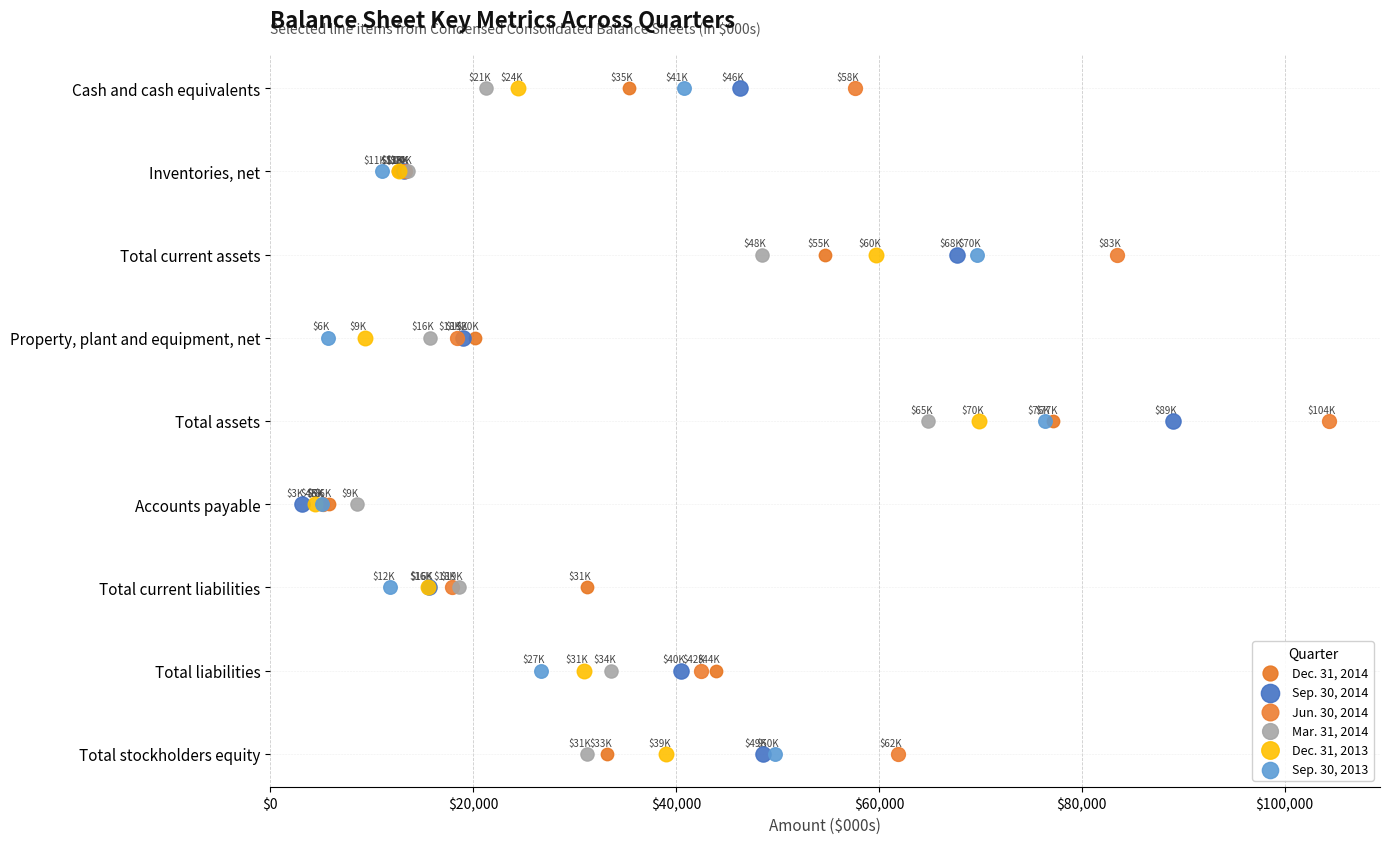

Which series reaches the minimum Y coordinate?

Dec. 31, 2014